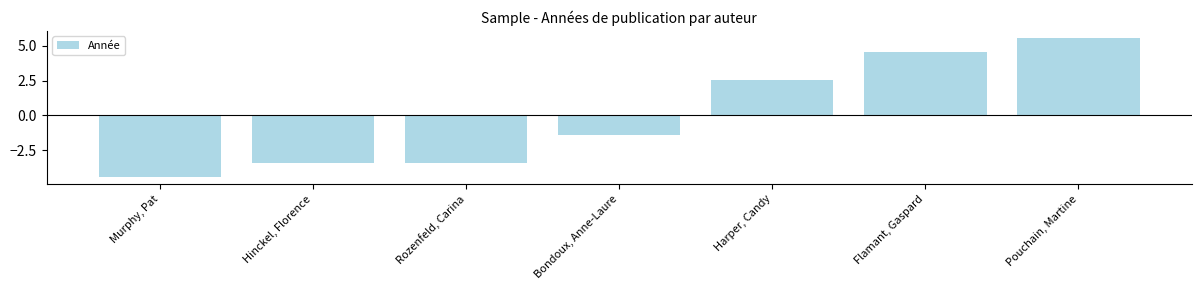

How many categories are shown in the chart?

7